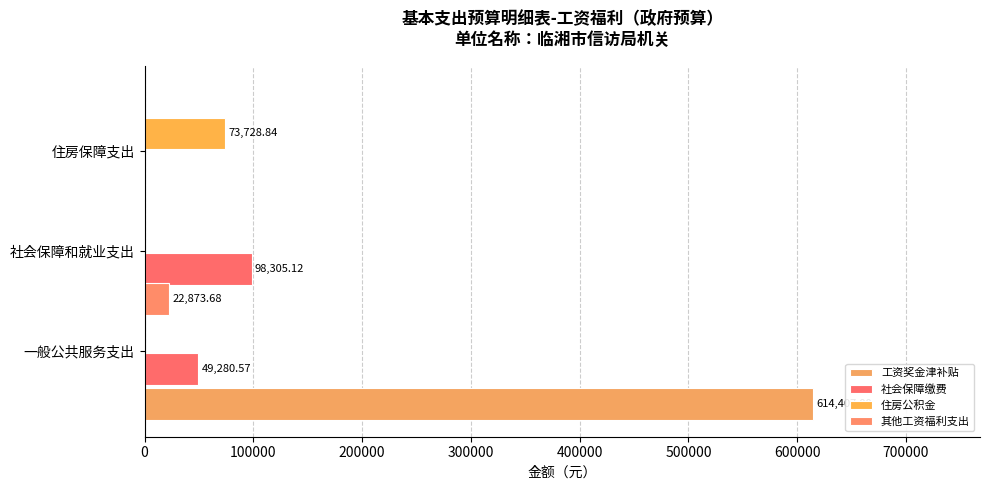

Between 社会保障和就业支出 and 一般公共服务支出, which is larger?

社会保障和就业支出